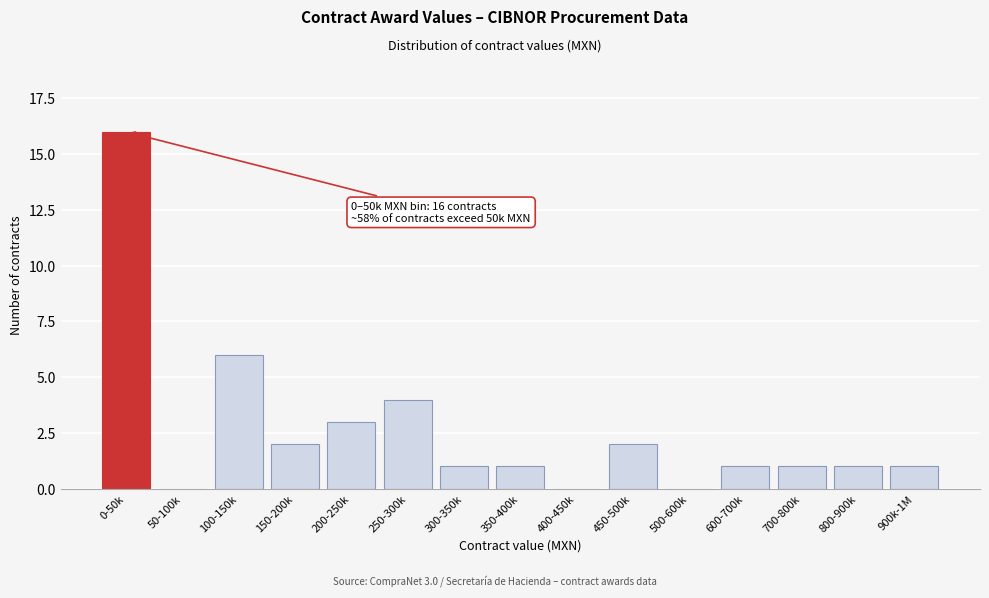

Reading left to right, list all the values displayed in this chart.

0-50k=16	50-100k=0	100-150k=6	150-200k=2	200-250k=3	250-300k=4	300-350k=1	350-400k=1	400-450k=0	450-500k=2	500-600k=0	600-700k=1	700-800k=1	800-900k=1	900k-1M=1